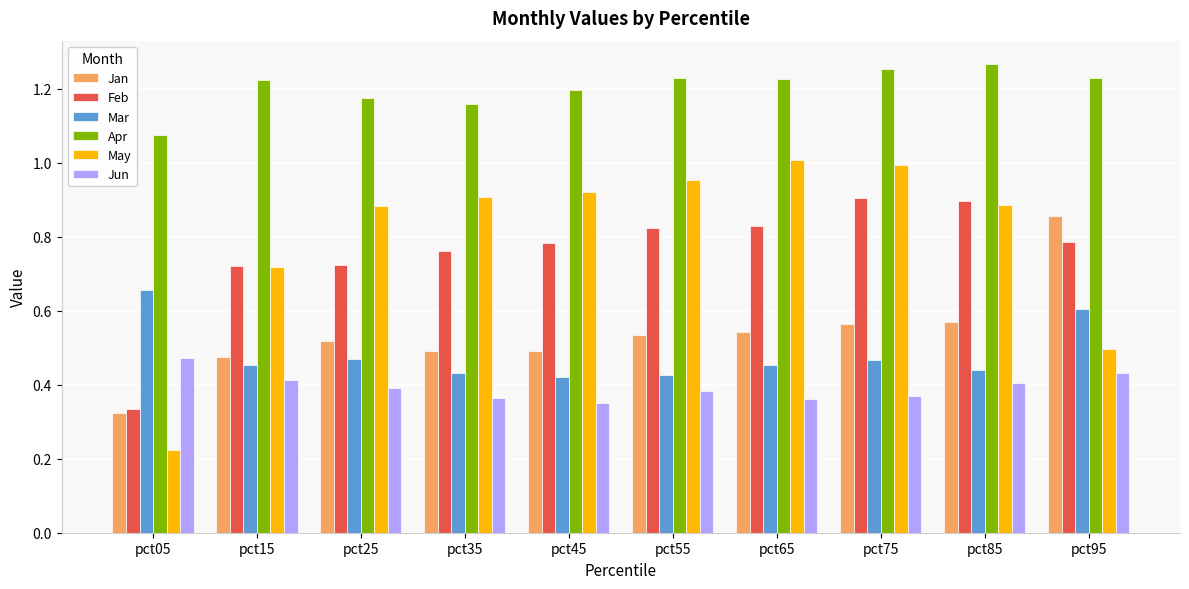

The Feb series shows 1.0 at pct45. True or false?

False